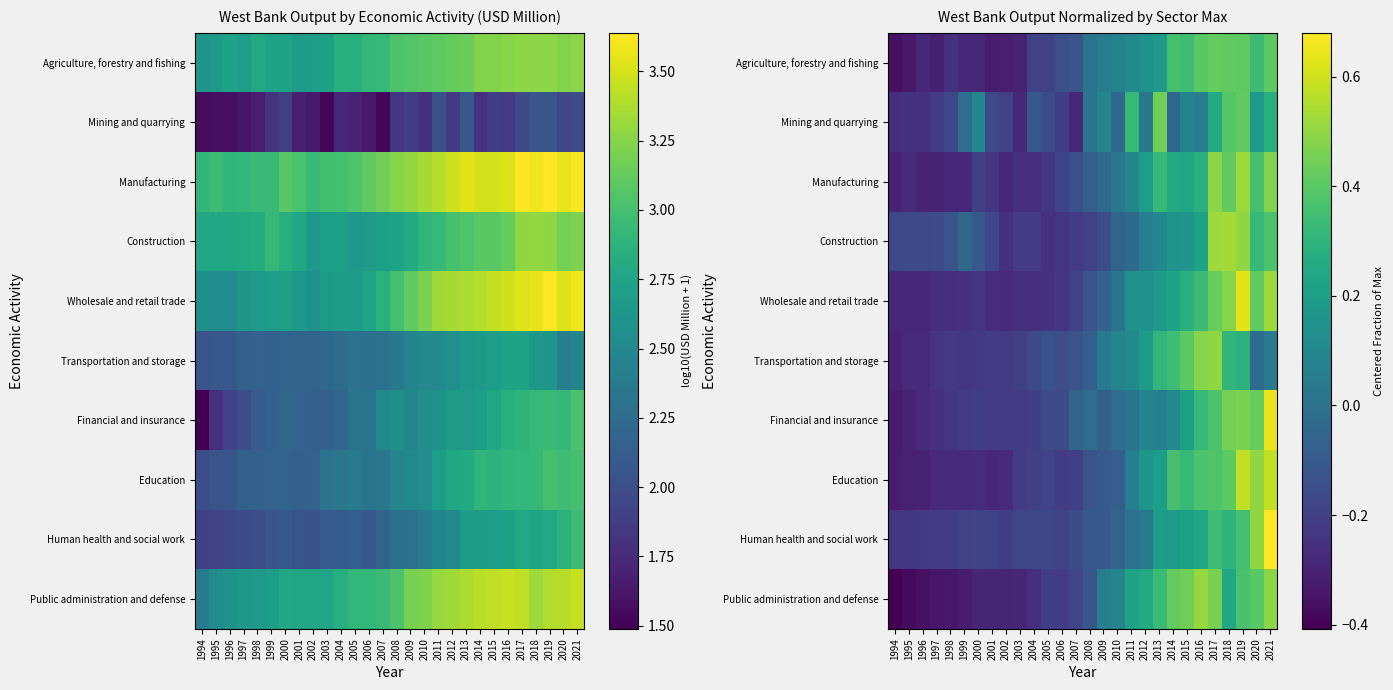

At which category is the sum across all series the highest?

2019